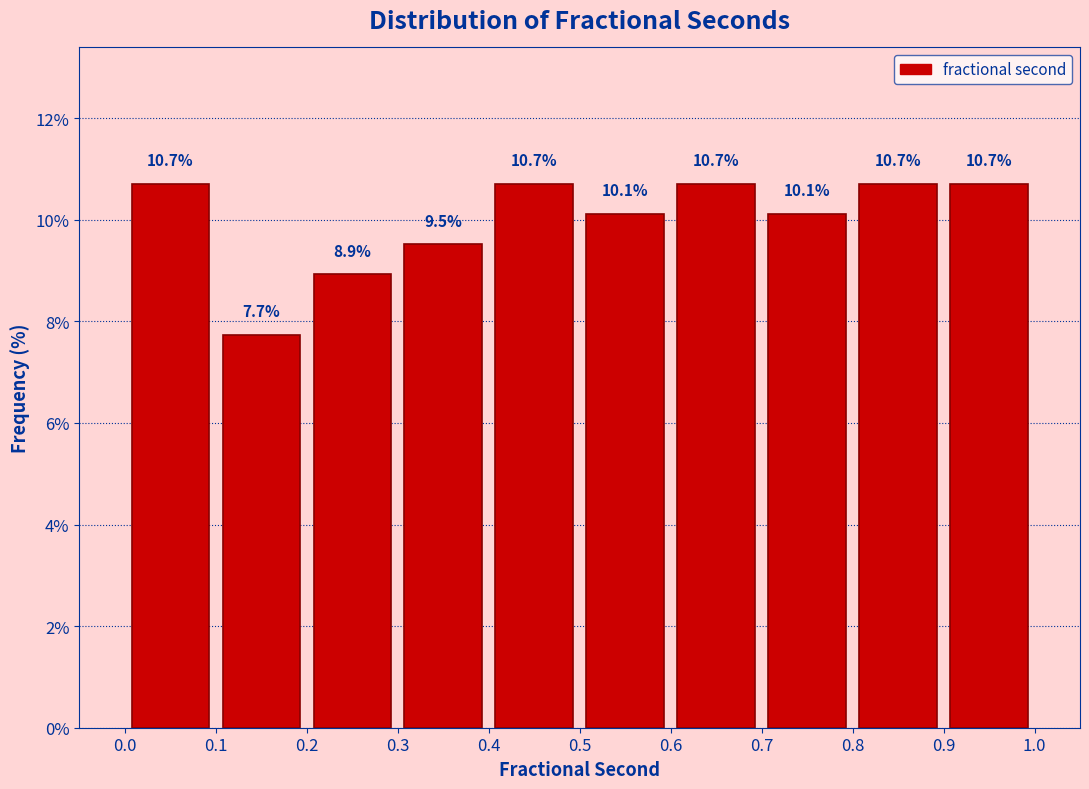

Reading left to right, list every bar in this chart as the range it spans on the x-axis followed by its height.

0.0 to 0.1: 10.7
0.1 to 0.2: 7.7
0.2 to 0.3: 8.9
0.3 to 0.4: 9.5
0.4 to 0.5: 10.7
0.5 to 0.6: 10.1
0.6 to 0.7: 10.7
0.7 to 0.8: 10.1
0.8 to 0.9: 10.7
0.9 to 1.0: 10.7